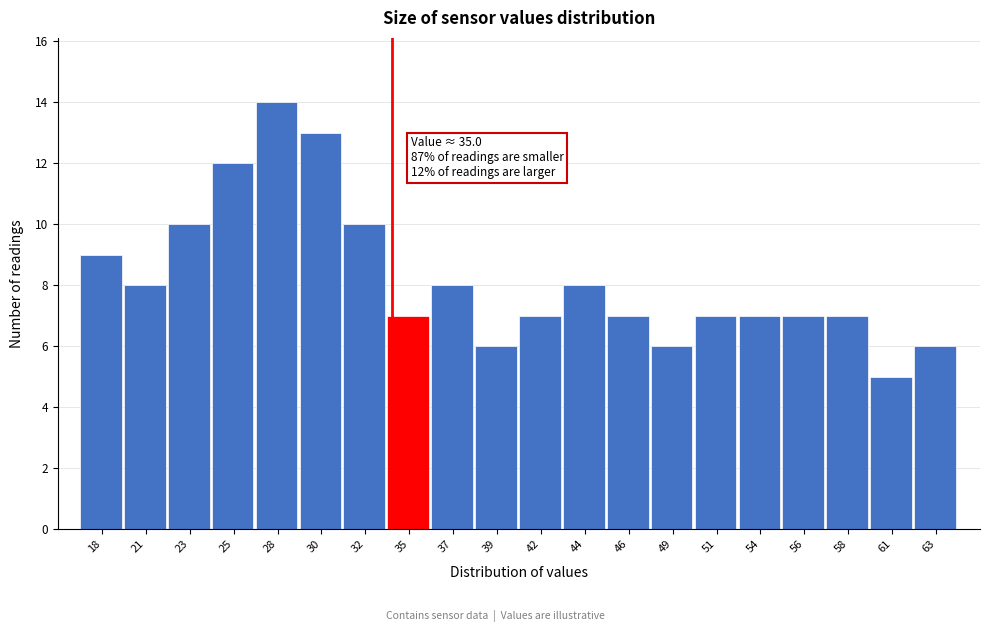

Reading right to left, extract all data points from this chart.

63=6	61=5	58=7	56=7	54=7	51=7	49=6	46=7	44=8	42=7	39=6	37=8	35=7	32=10	30=13	28=14	25=12	23=10	21=8	18=9